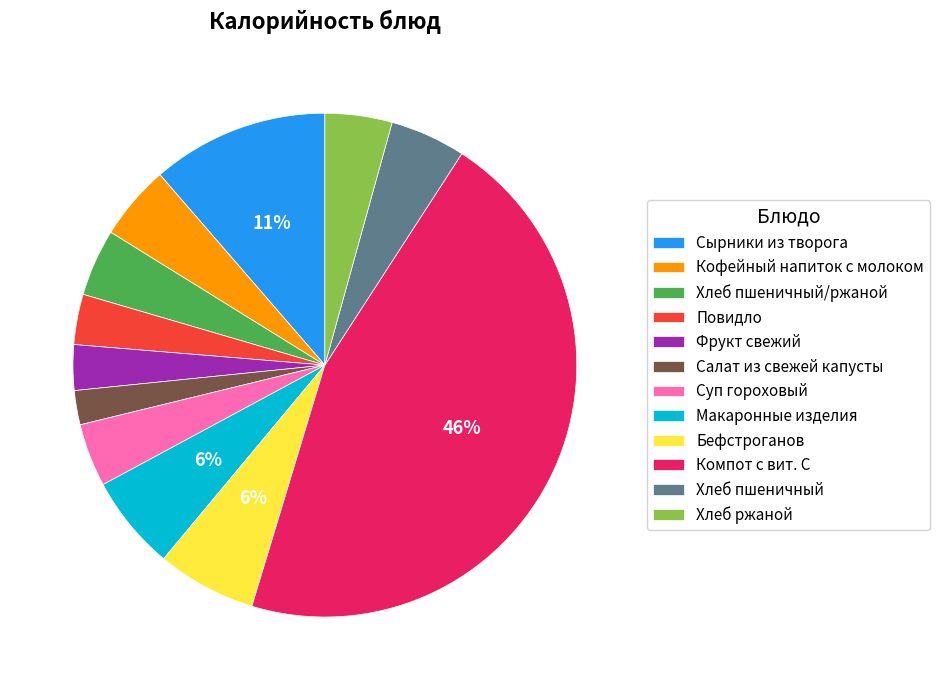

To the nearest percent, what is the combined percentage of Хлеб пшеничный/ржаной and Кофейный напиток с молоком?

9%